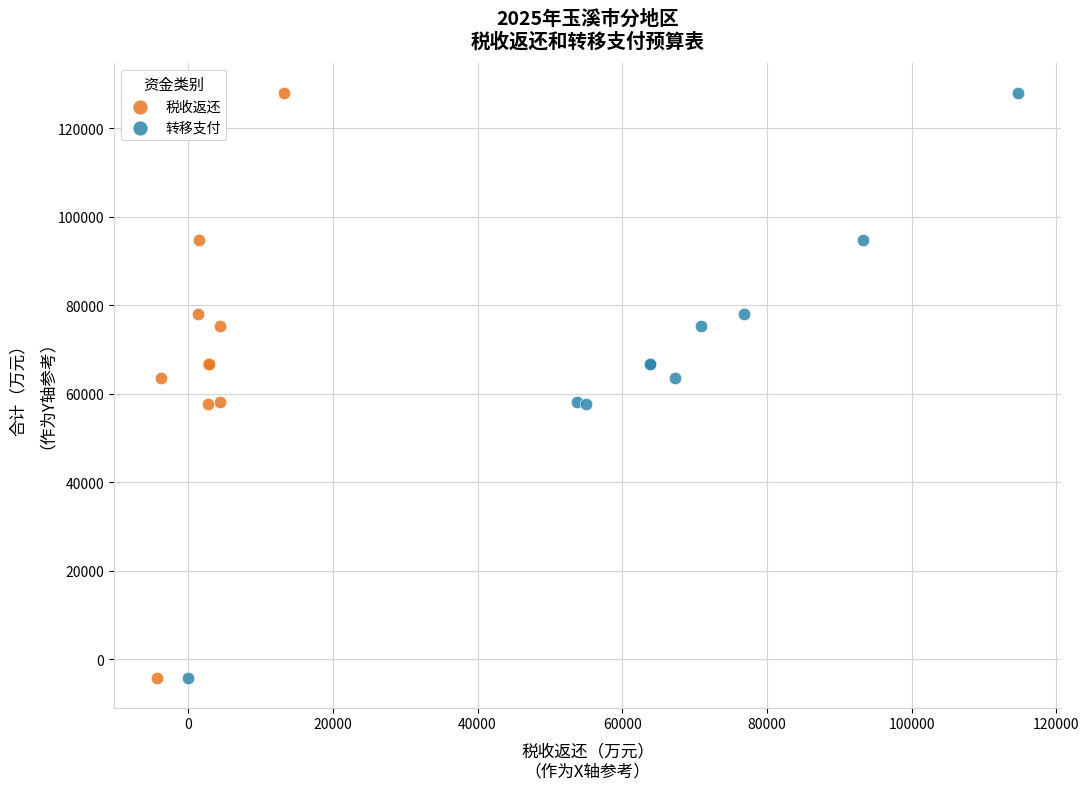

What are all the series names shown in the legend?

税收返还, 转移支付